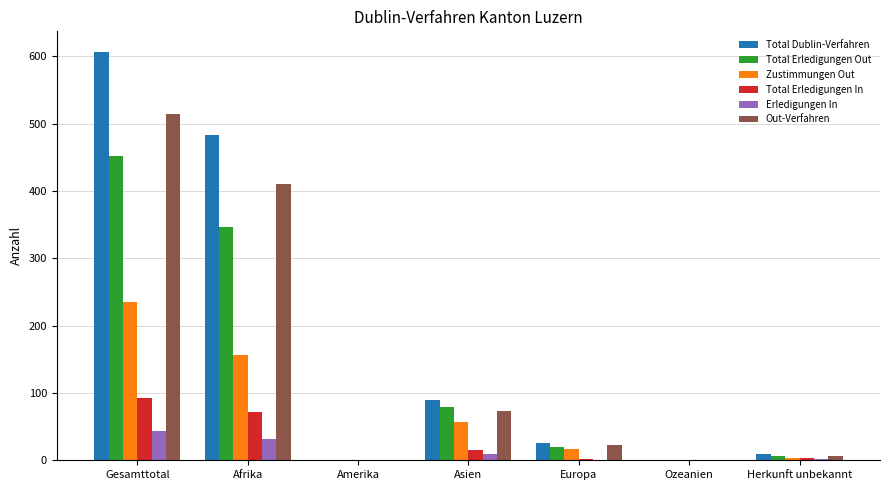

The Total Erledigungen Out series shows 140 at Asien. True or false?

False